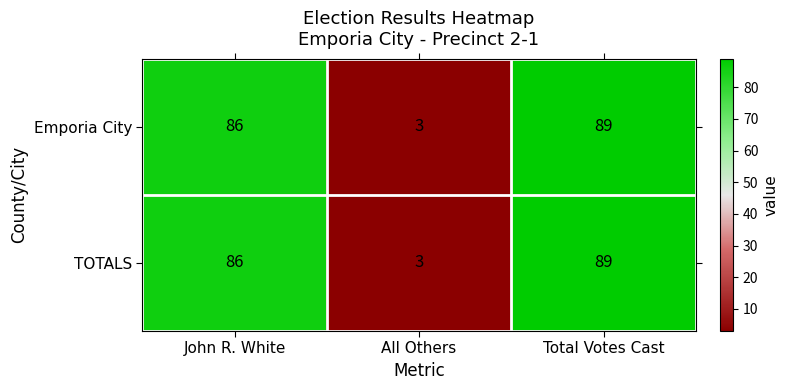

The TOTALS series shows 39 at John R. White. True or false?

False